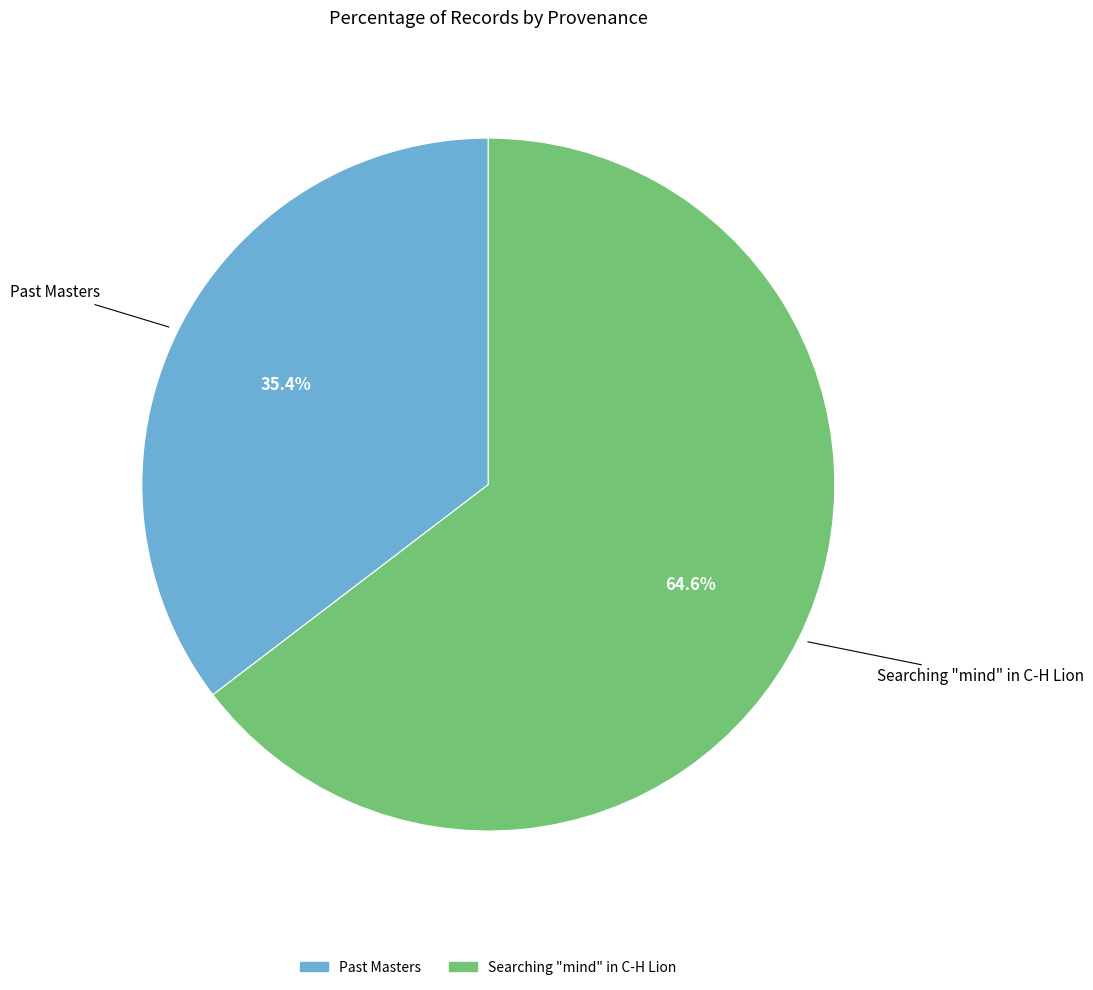

Is it true that Past Masters is 45% of the pie?

False